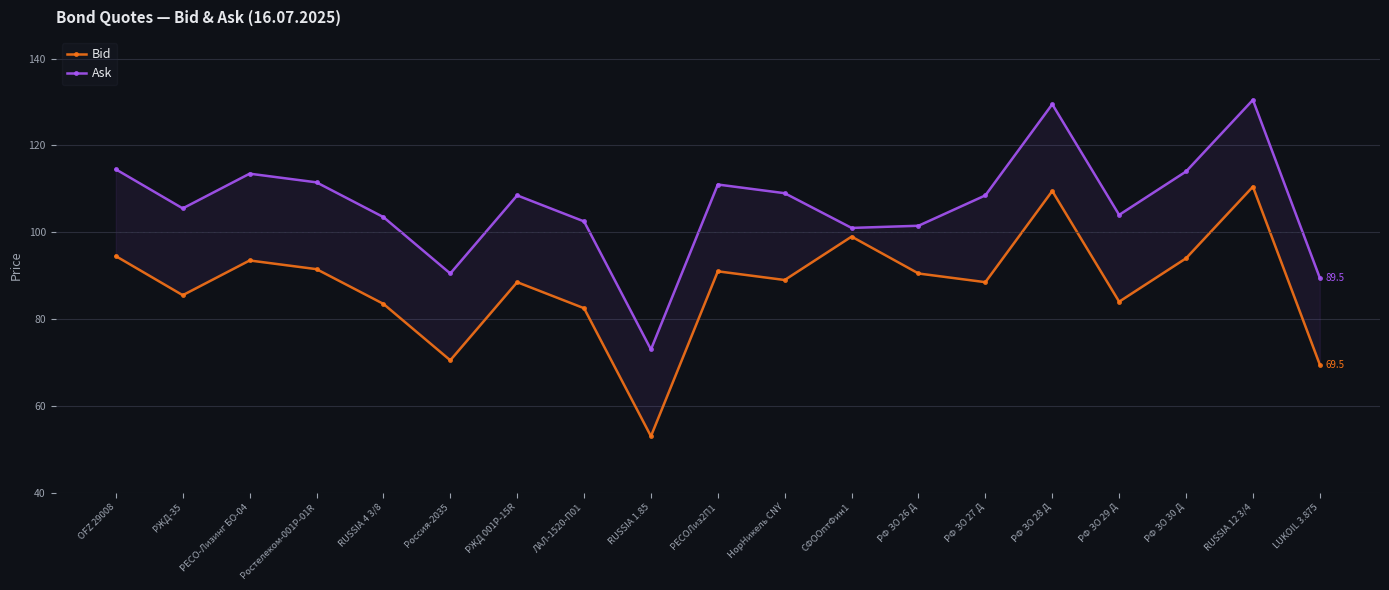

What is the average value of the Ask series?

106.4